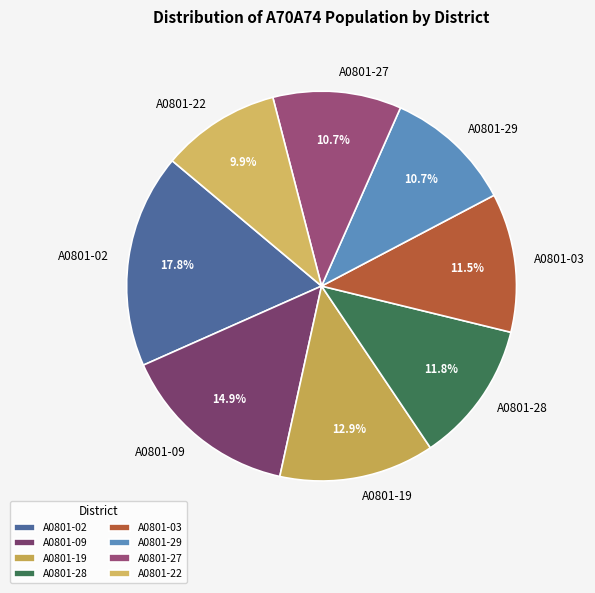

Between A0801-27 and A0801-03, which is larger?

A0801-03